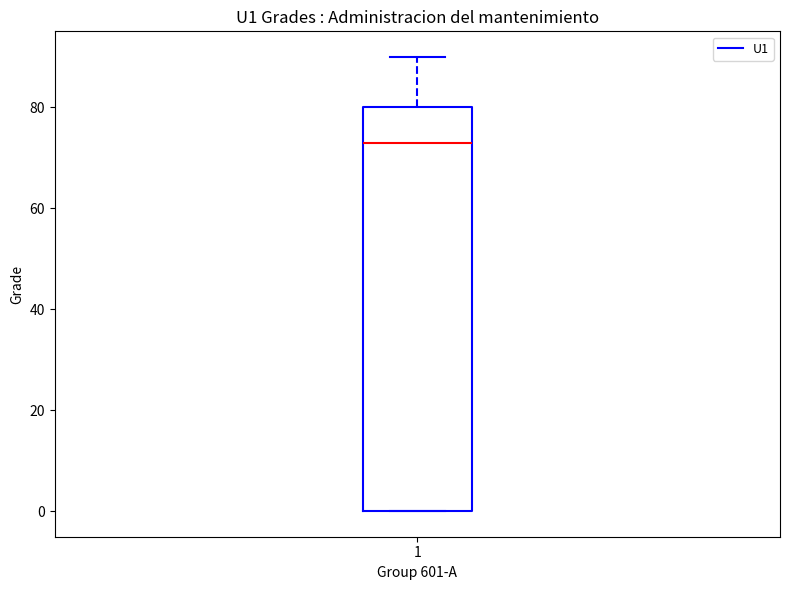

Transcribe this box plot: give where the median line is, the range the box spans, and where the two whiskers end, as read against the y-axis. The values are not printed on the chart, so give them approximately, as read against the axis.

median 74, box 0 to 80, whiskers 0 to 90